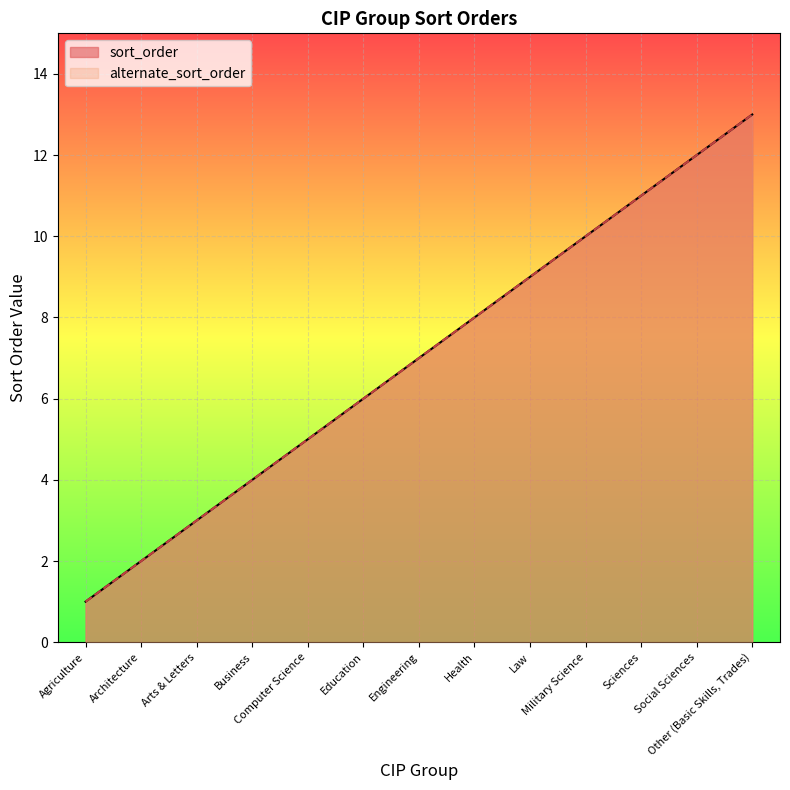

What is the difference between the alternate_sort_order values at Engineering and Military Science?

3